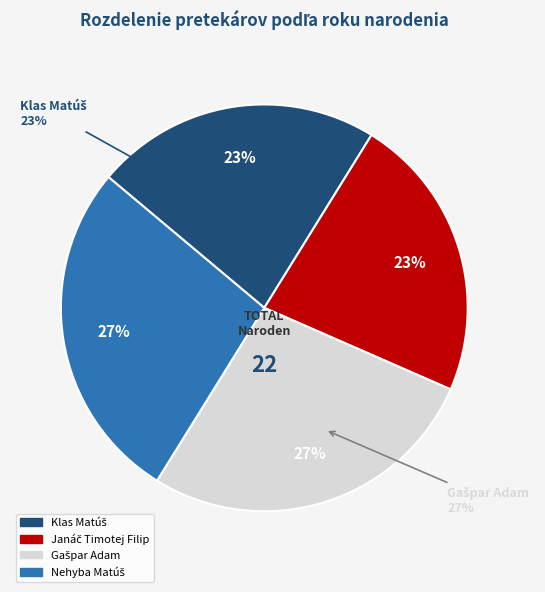

Count the number of slices in the pie.

4